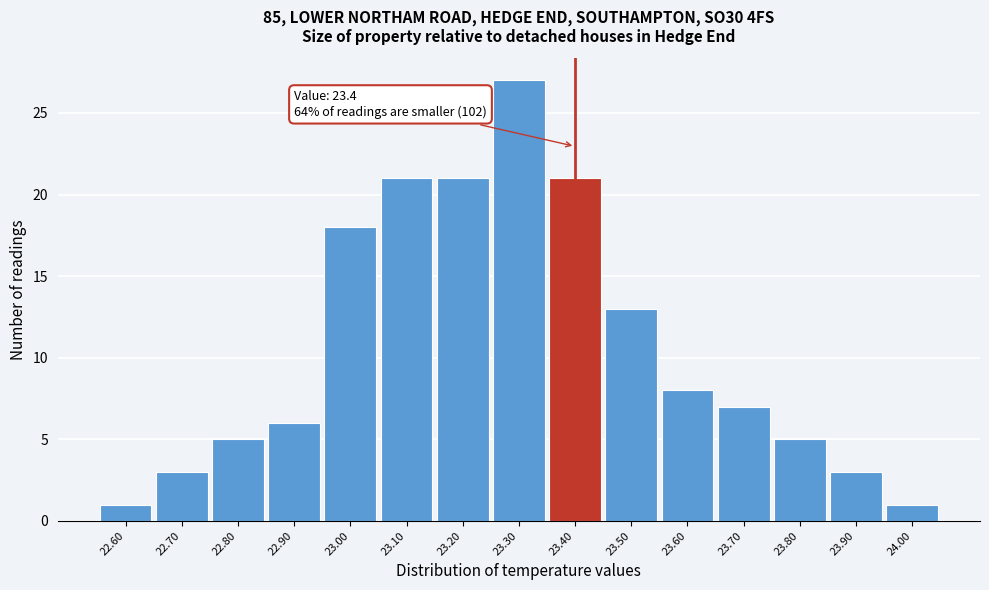

Which range on the x-axis has the tallest bar?

23.25 to 23.35